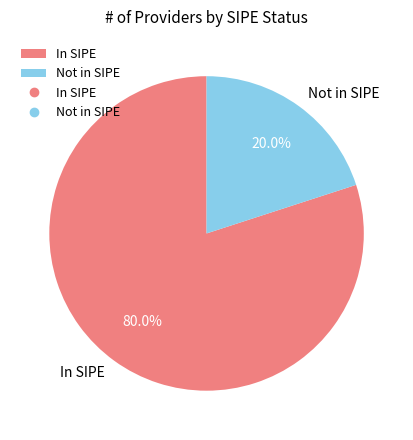

What is the ratio of the value at In SIPE to the value at Not in SIPE?

4.0